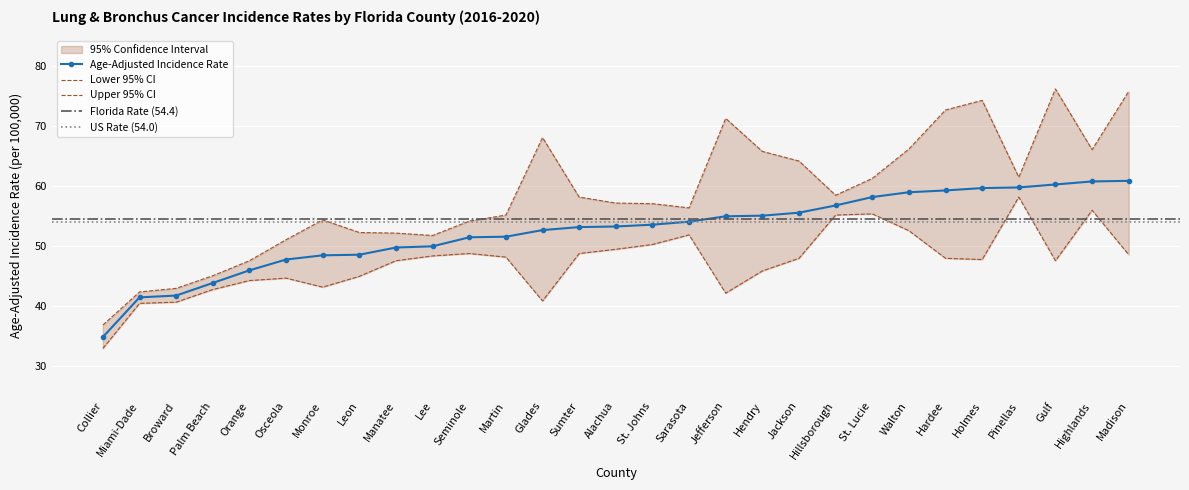

The value of Lower 95% CI at Jackson is 21.8. True or false?

False